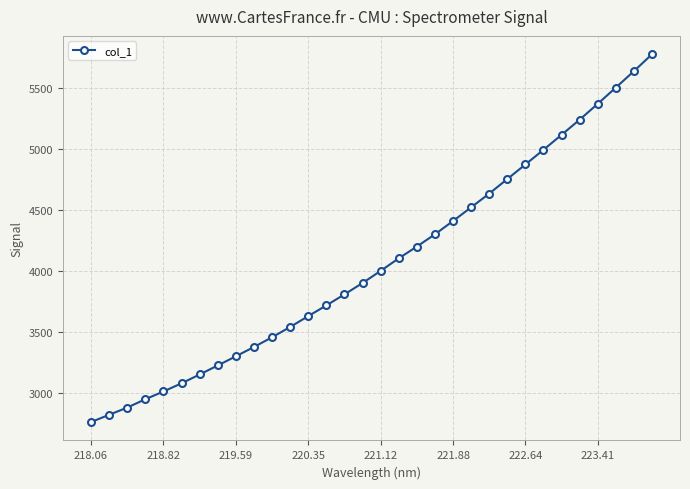

What is the sum of all values?

129989.6